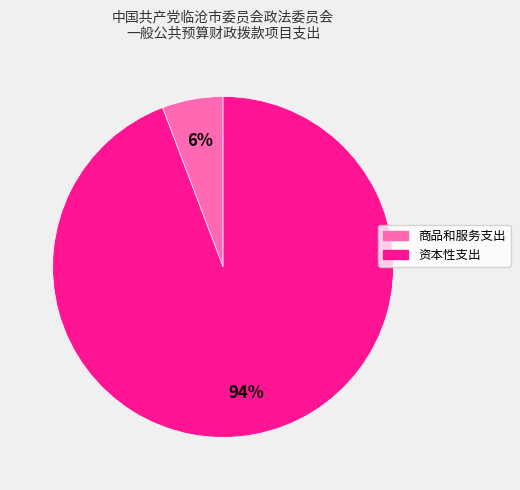

To the nearest percent, what percentage of the pie is 商品和服务支出?

6%